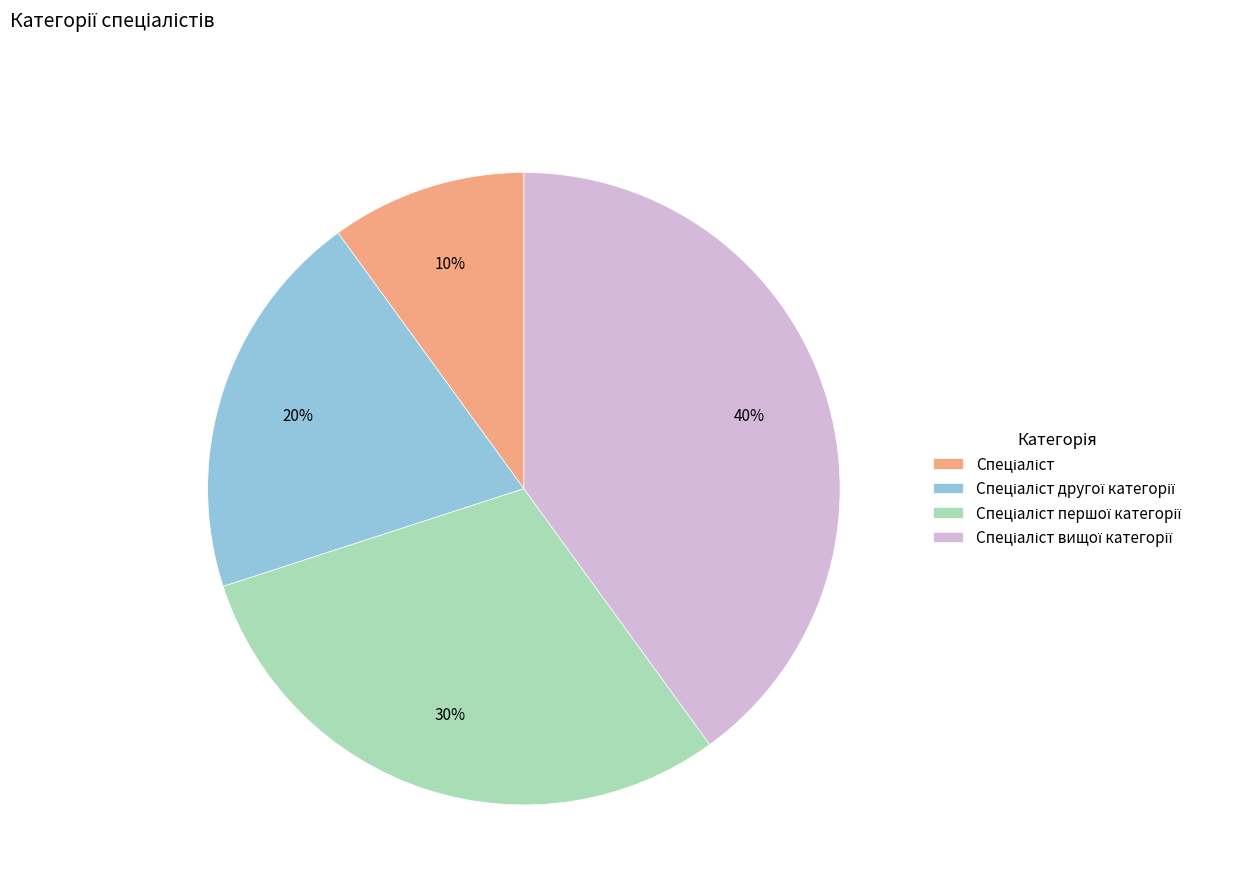

To the nearest percent, what is the difference between the largest and smallest slice percentages?

30%